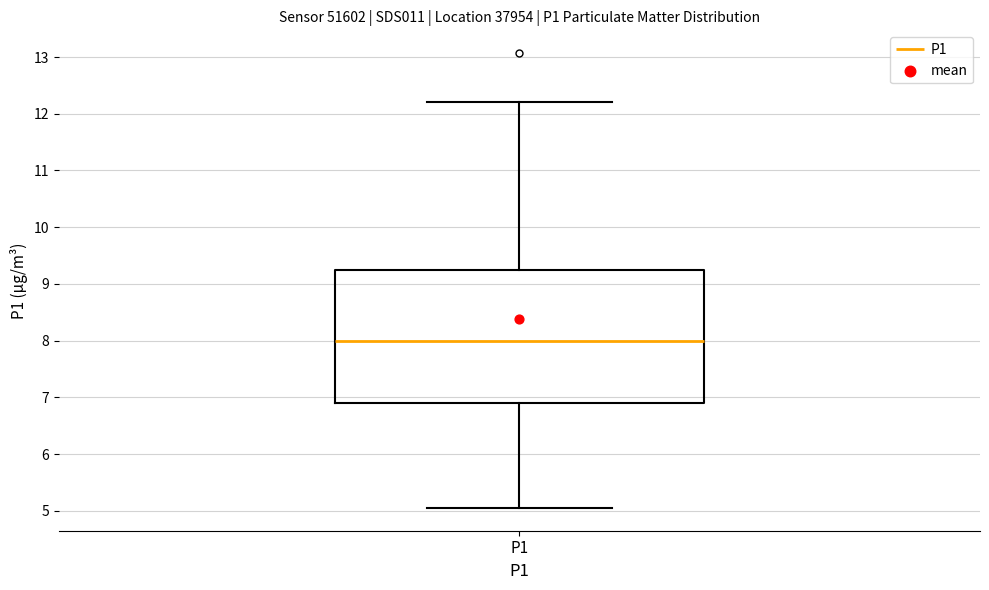

Where does the lower whisker of the box for P1 end on the y-axis? The values are not printed on the chart, so give them approximately, as read against the axis.

5.1